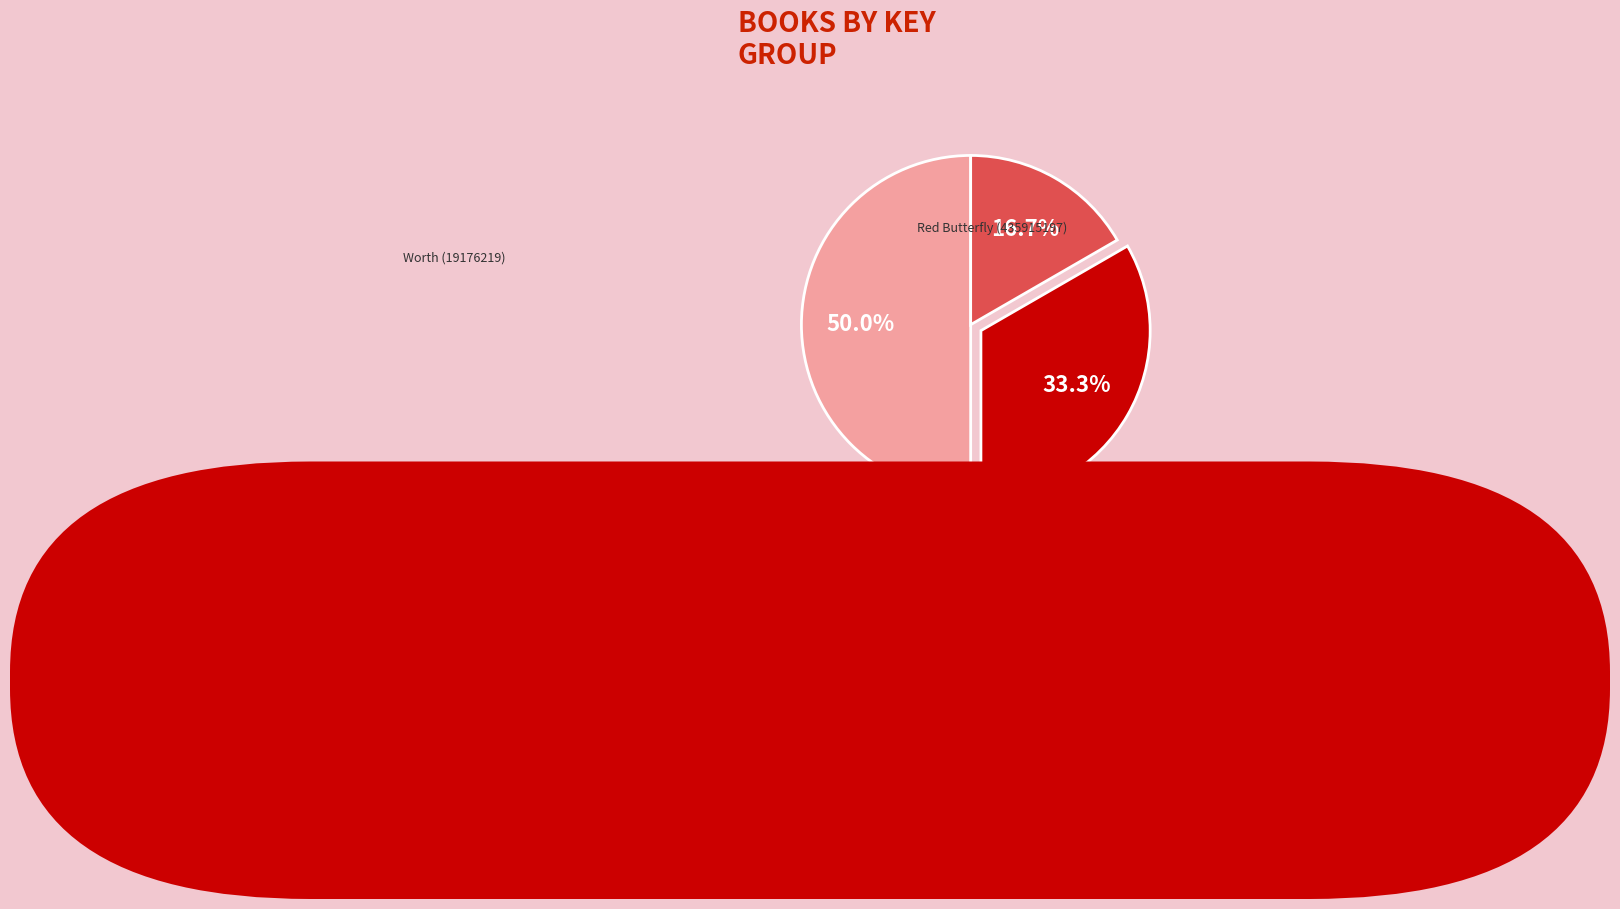

Which category has the smallest portion of the pie?

Worth (19176219)